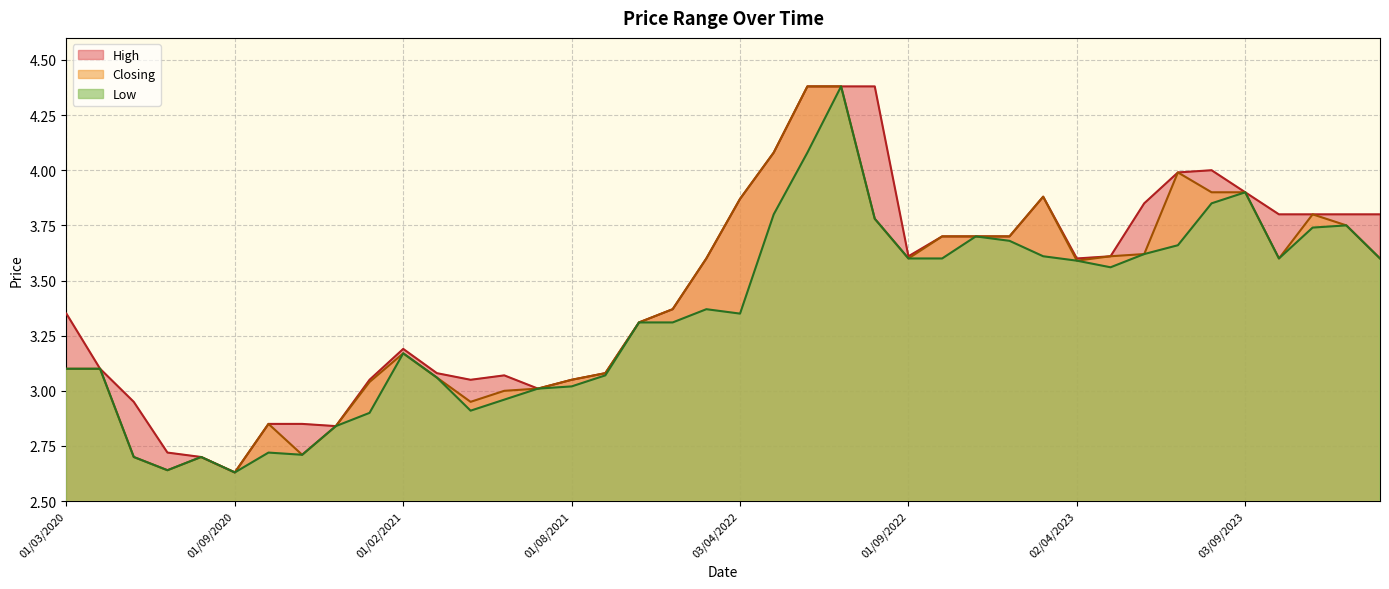

True or false: High and Closing intersect in this chart.

False